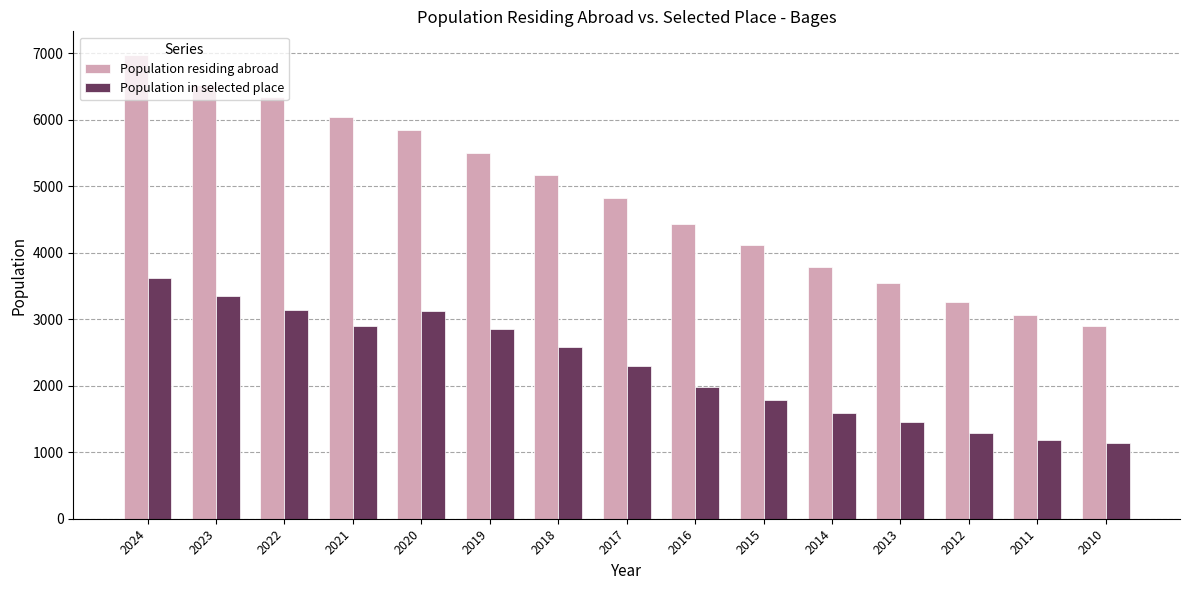

What is the difference between the highest and lowest values at 2021?

3133